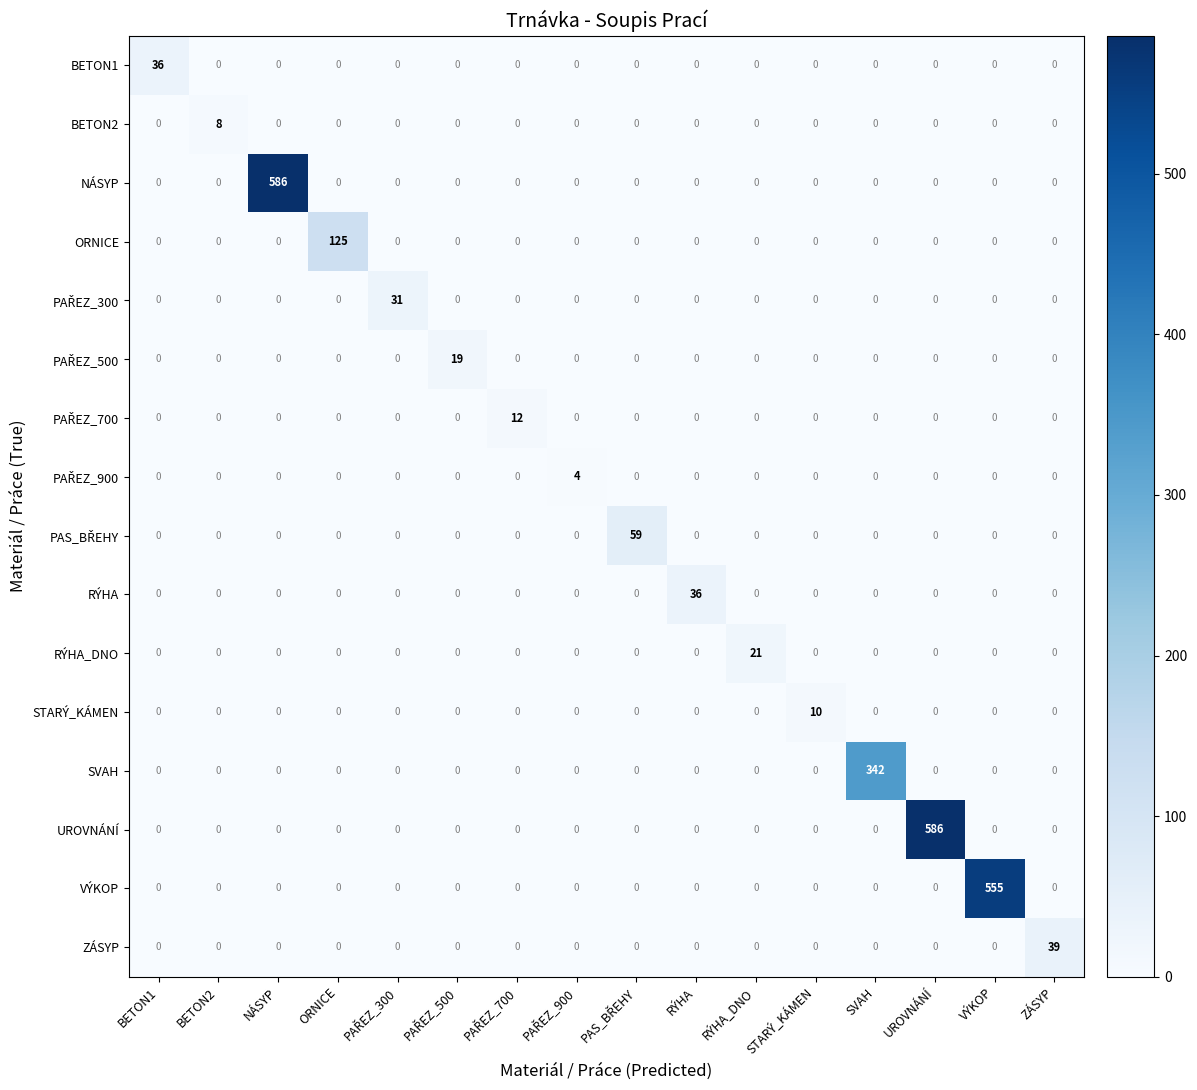

Between BETON1 and STARÝ_KÁMEN, which series saw the biggest shift?

BETON1